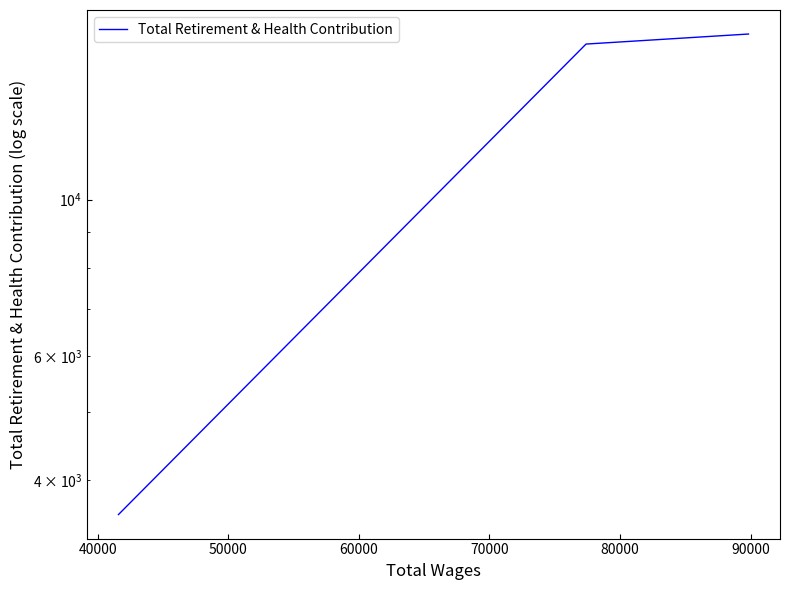

What is the average value?

12460